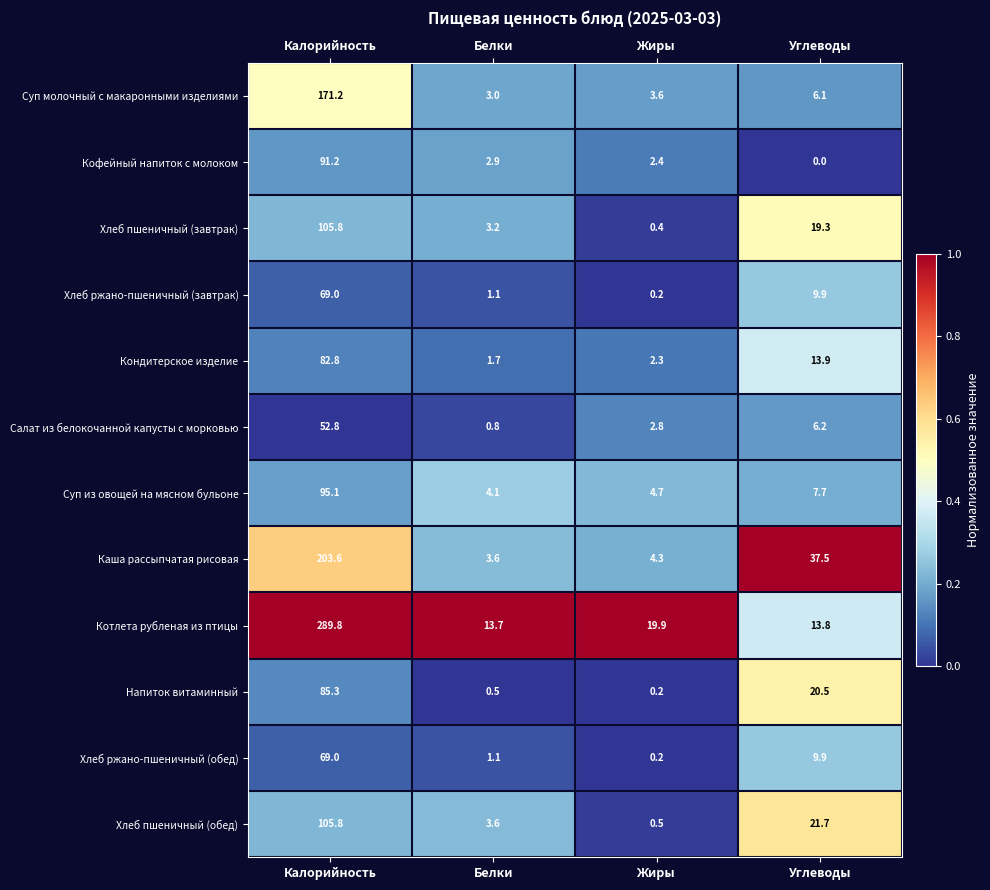

What is the greatest value displayed?

289.8